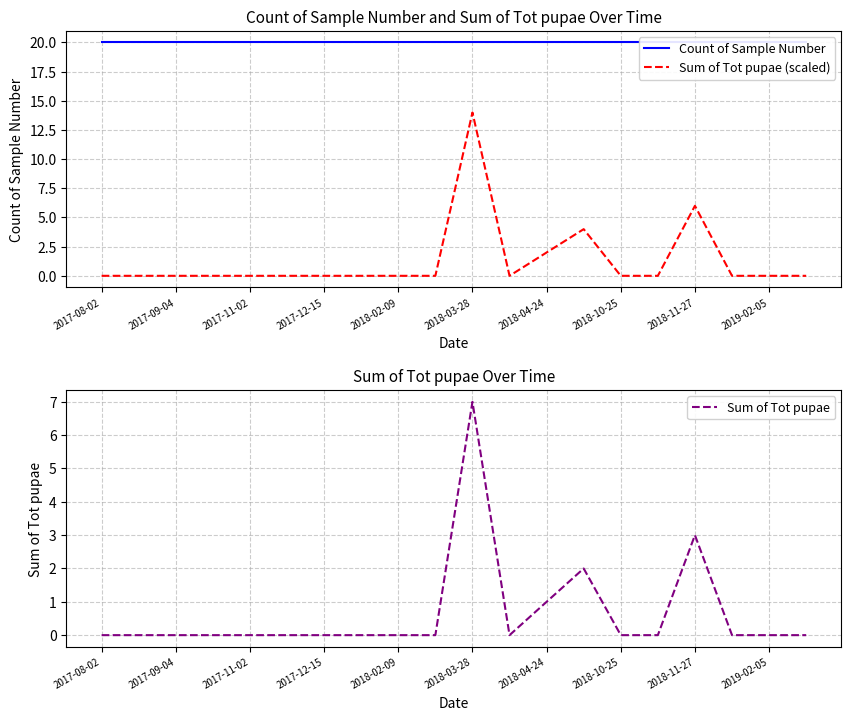

True or false: Sum of Tot pupae (scaled) has a value of 0 at 2017-11-02.

True